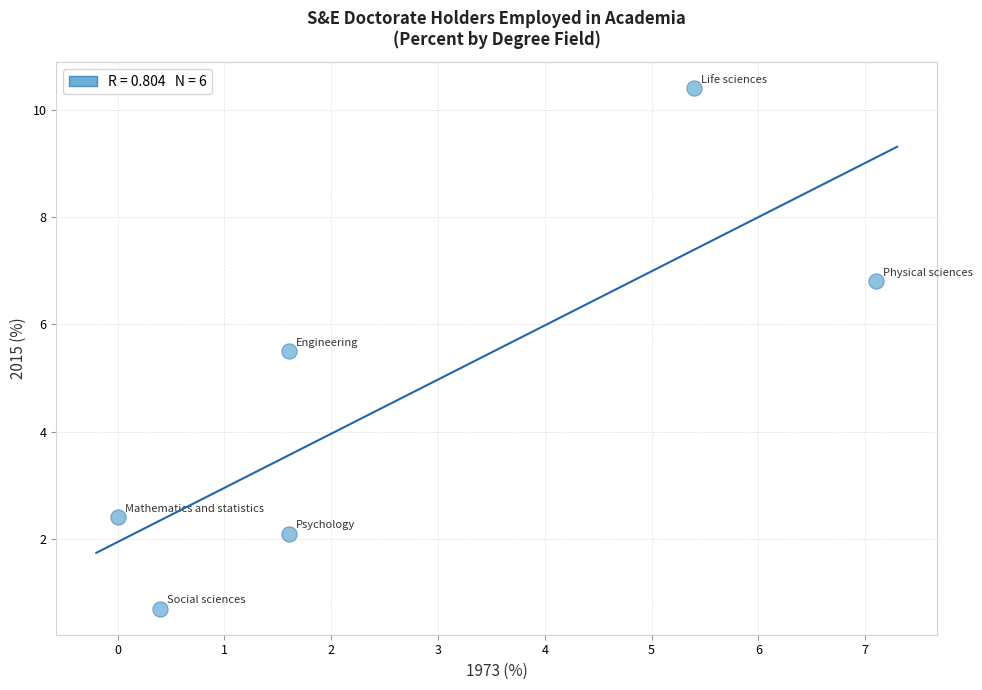

What is the range of X values (max minus min)?

7.1